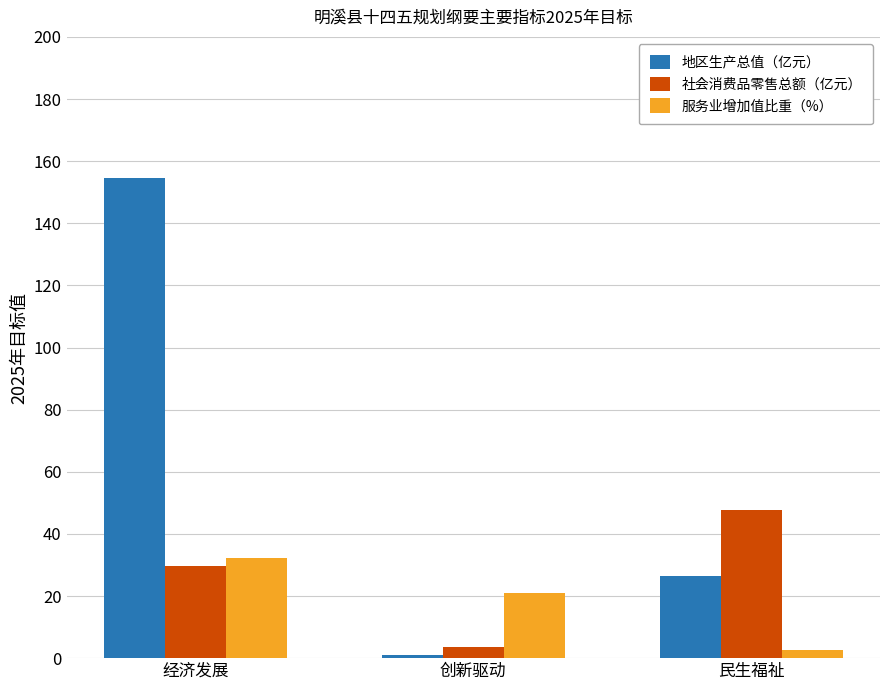

What is the highest value of the 社会消费品零售总额（亿元） series?

47.7